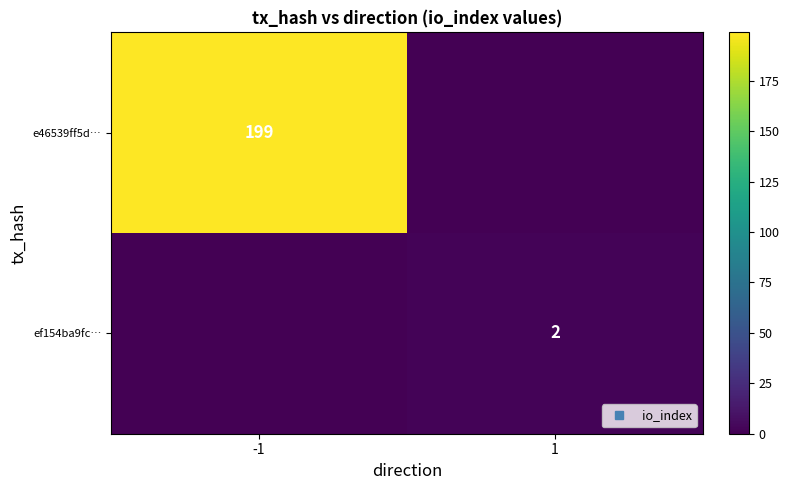

What is the spread (max minus min) of values at -1?

199